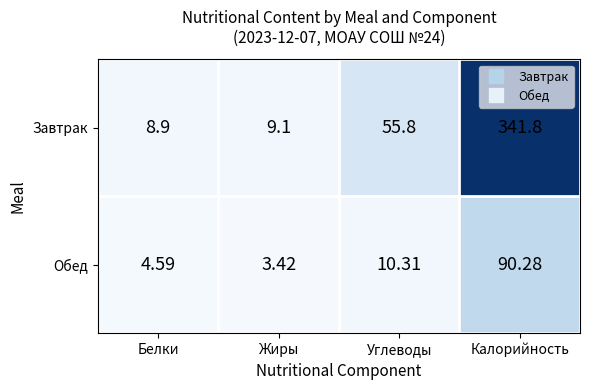

Count the number of data series in this chart.

2